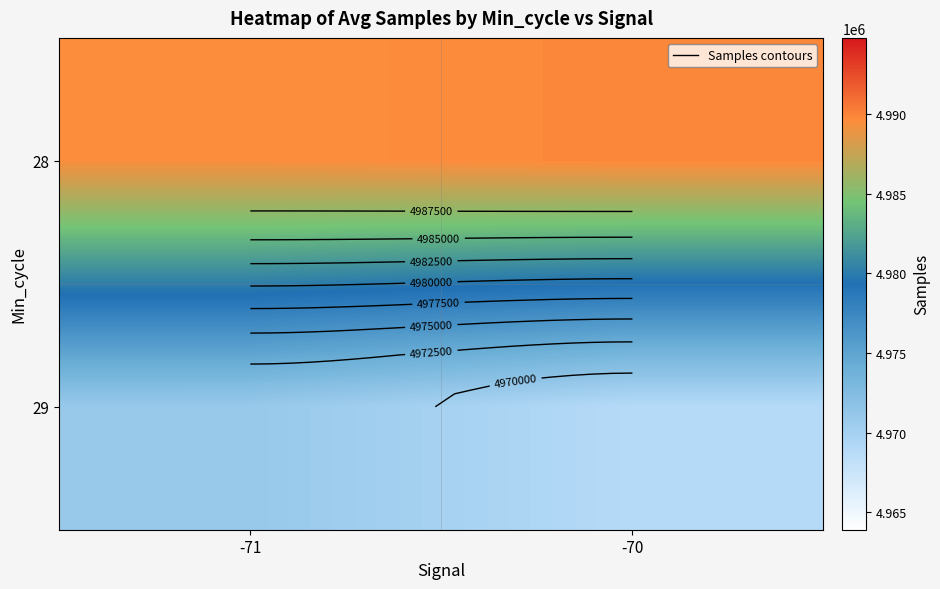

Rank the series by their average value, from highest to lowest.

28, 29